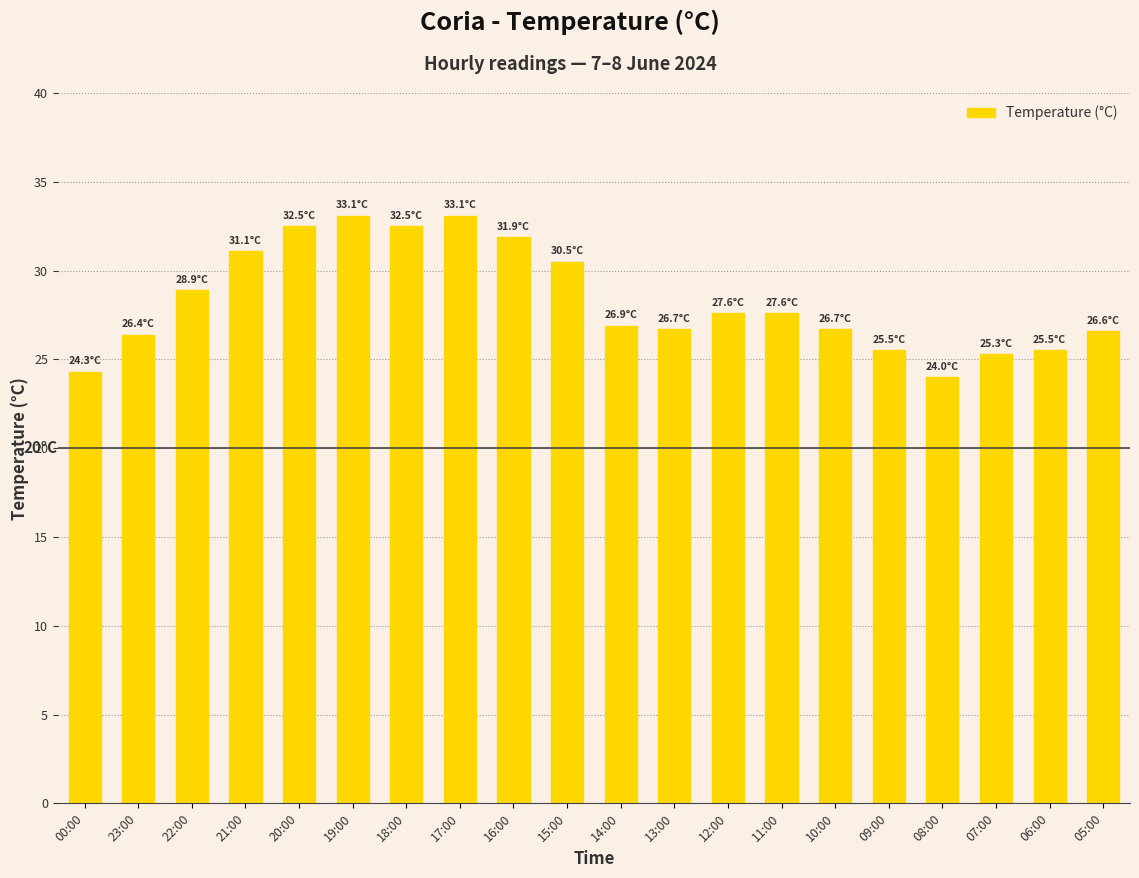

What is the ratio of the value at 20:00 to the value at 07:00?

1.3